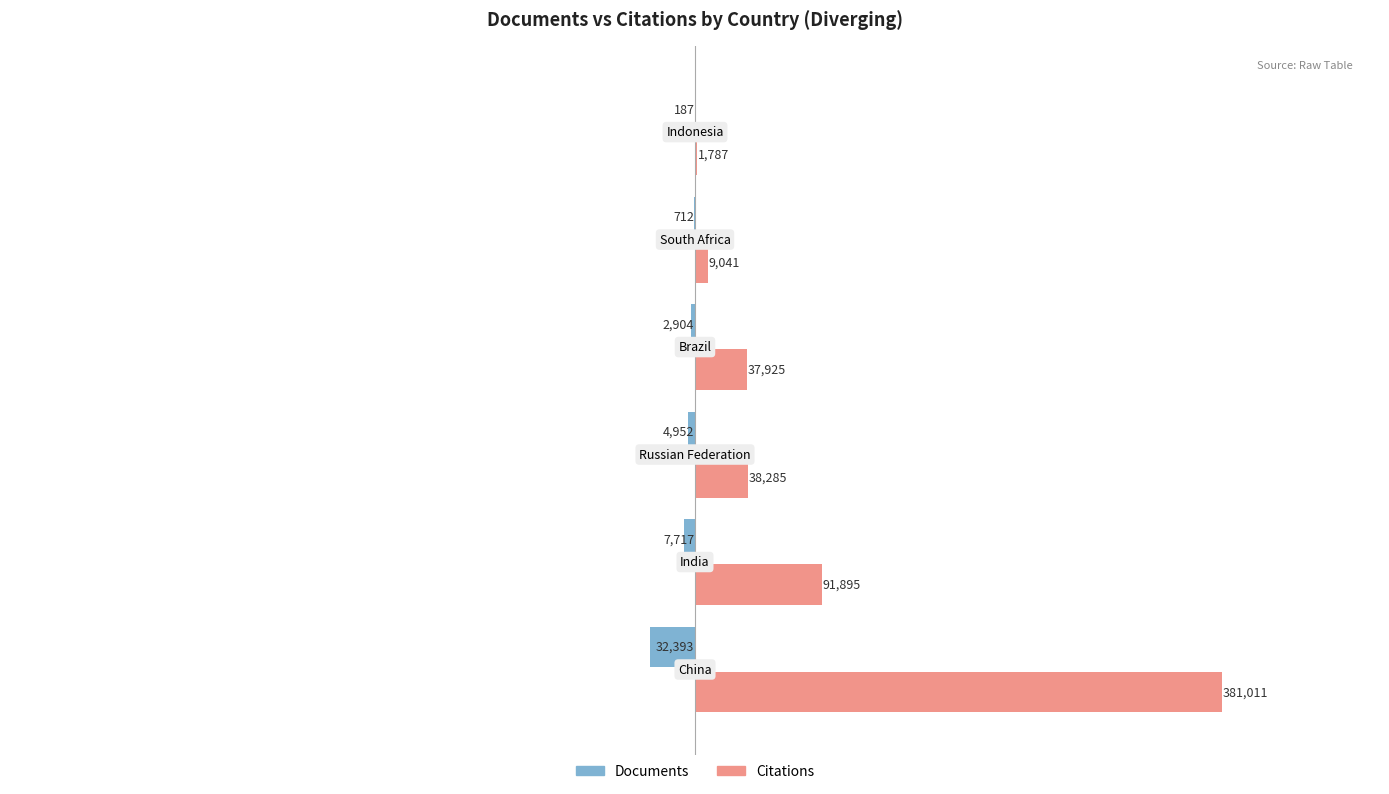

What is the sum of all Documents values?

-48865